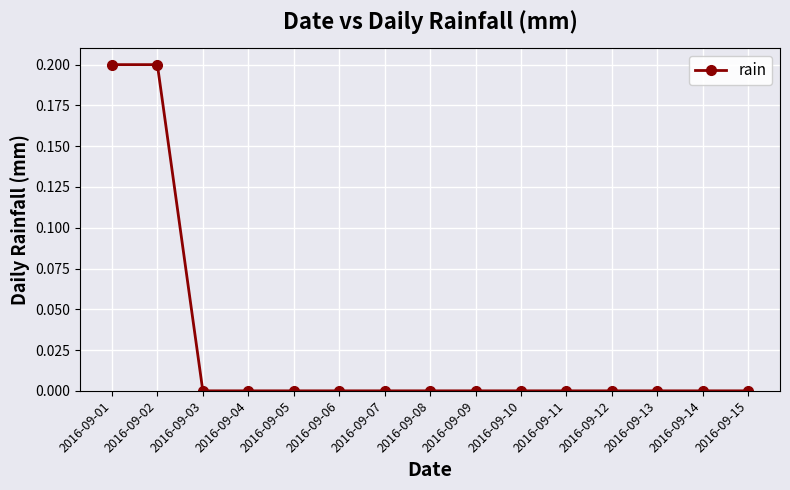

How many categories are shown in the chart?

15